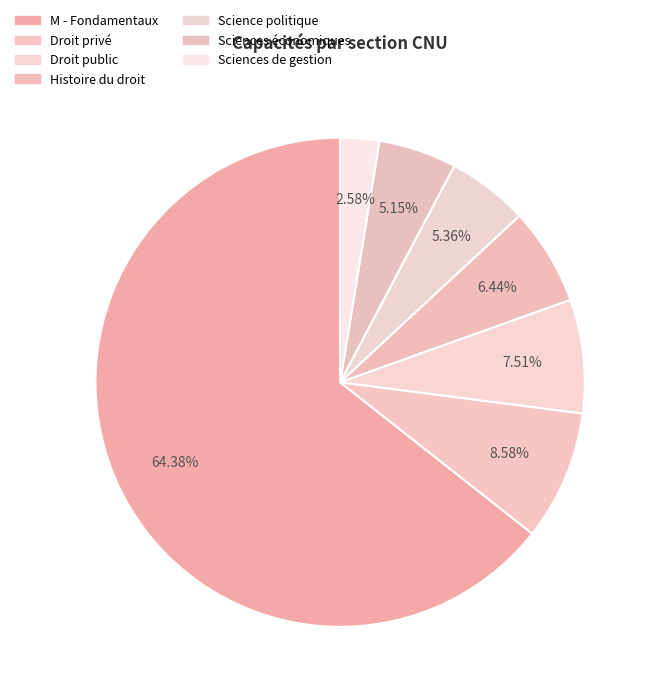

How many slices are in this pie chart?

7